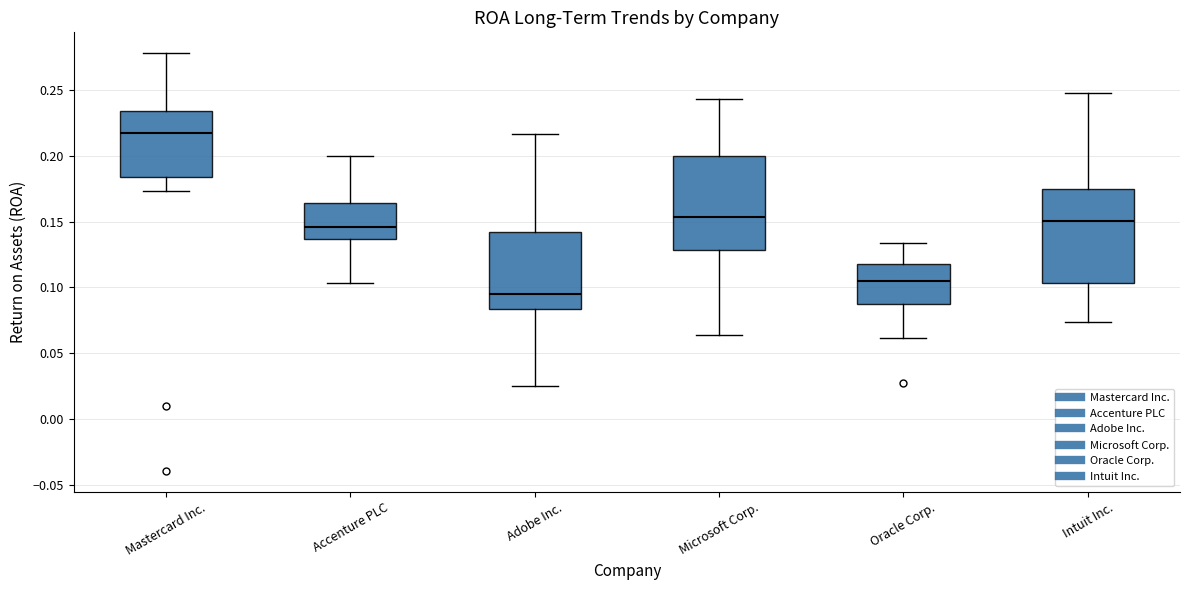

Which box has the lowest median line?

Adobe Inc.